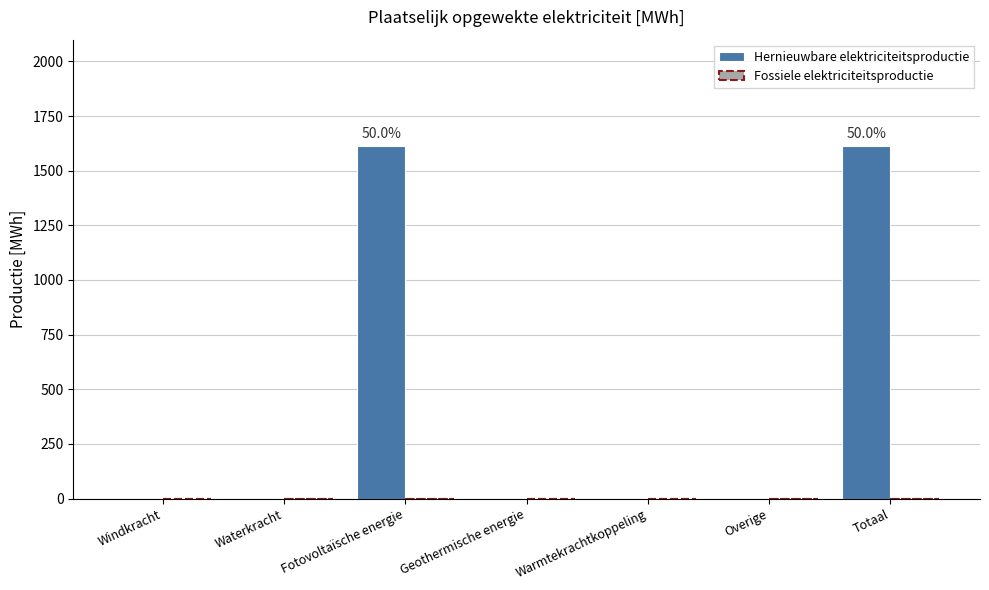

The value at Waterkracht is 0.0. True or false?

True